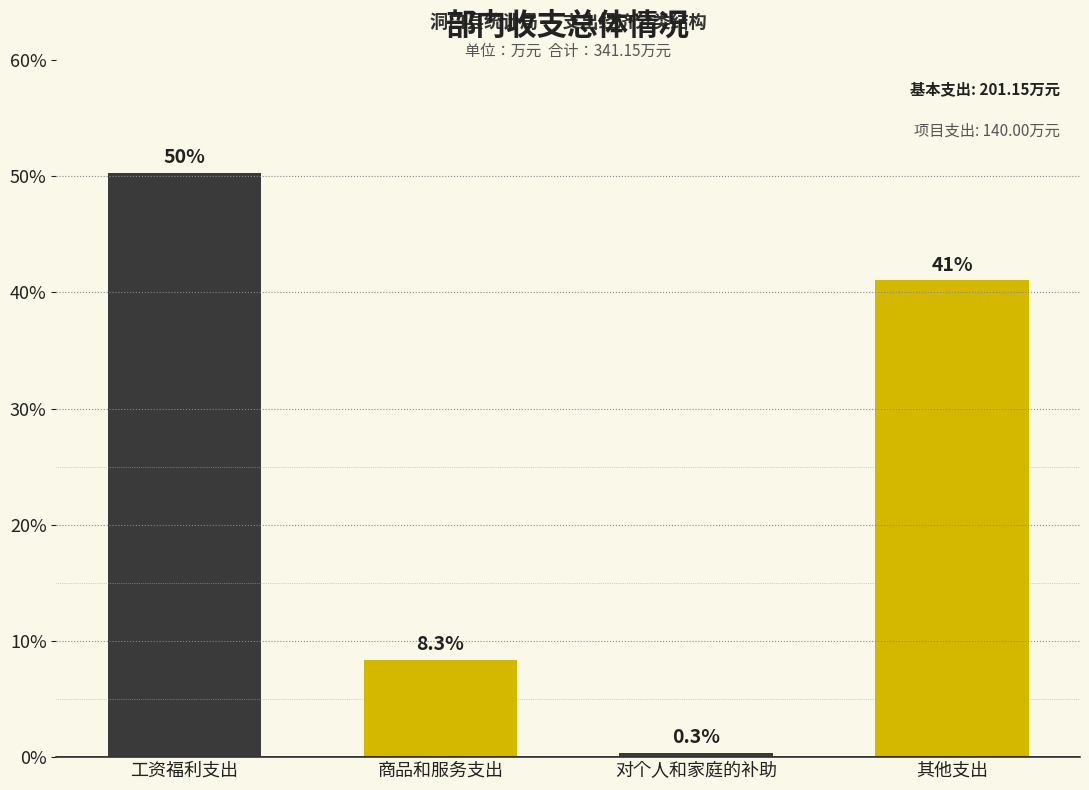

Reading left to right, what are all the values shown in this chart?

50.3	8.3	0.3	41.0